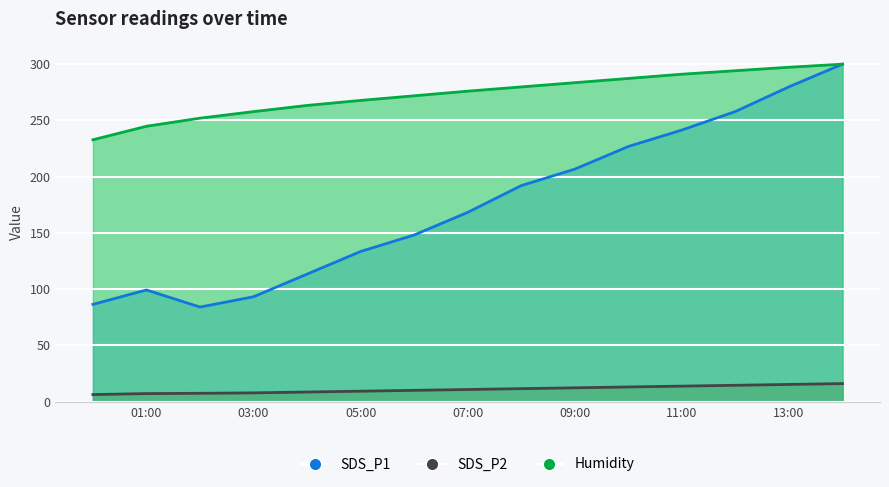

True or false: SDS_P1 and Humidity cross at least once.

False